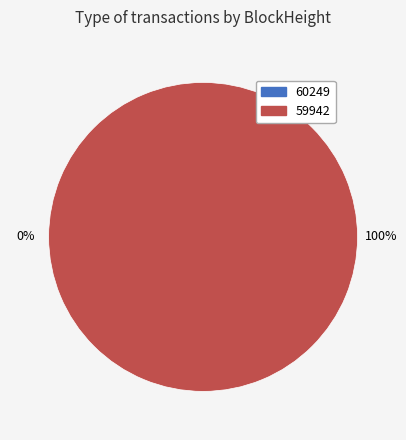

Between 59942 and 60249, which is larger?

59942